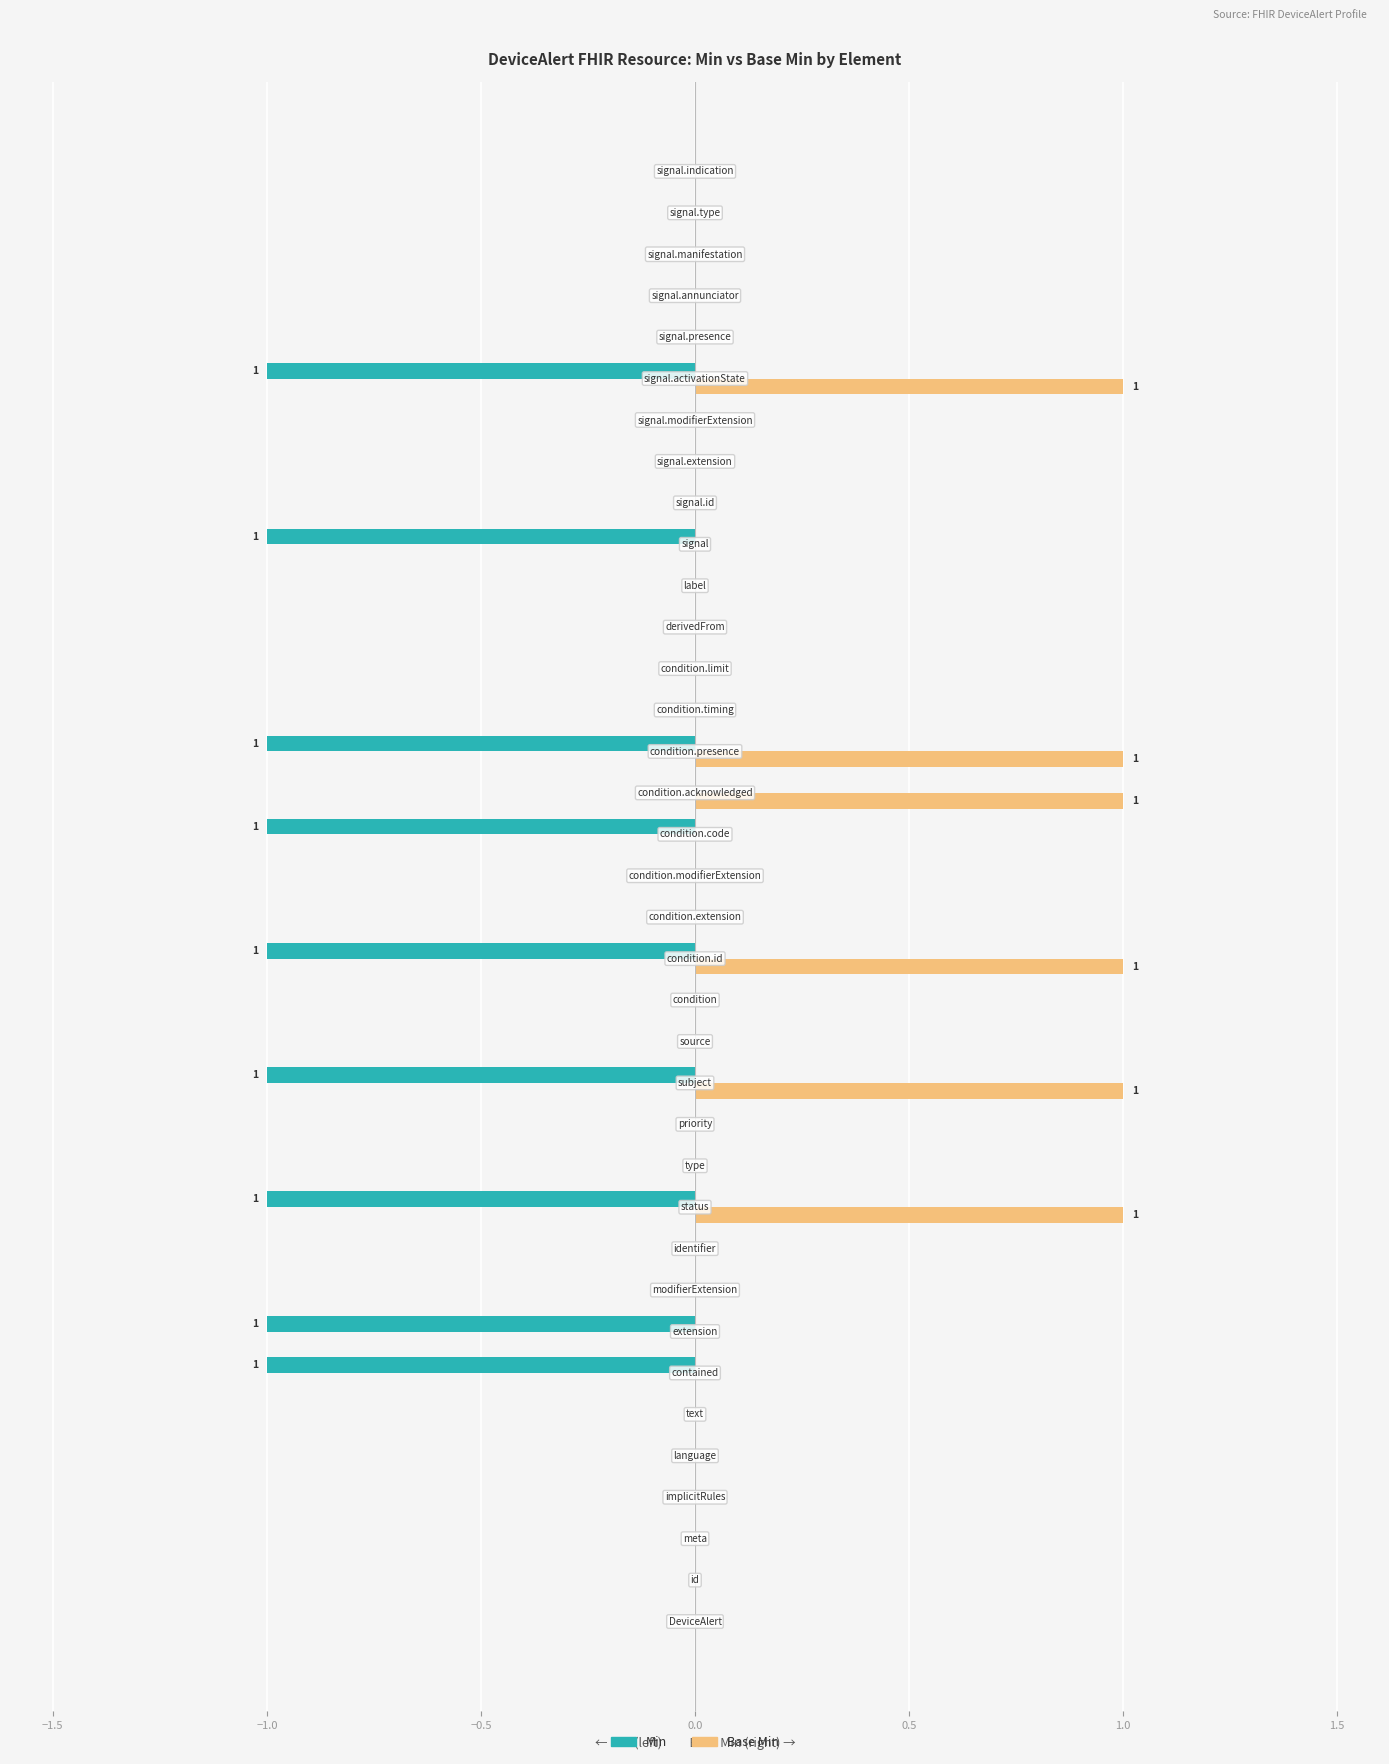

What are all the series names shown in the legend?

Min, Base Min